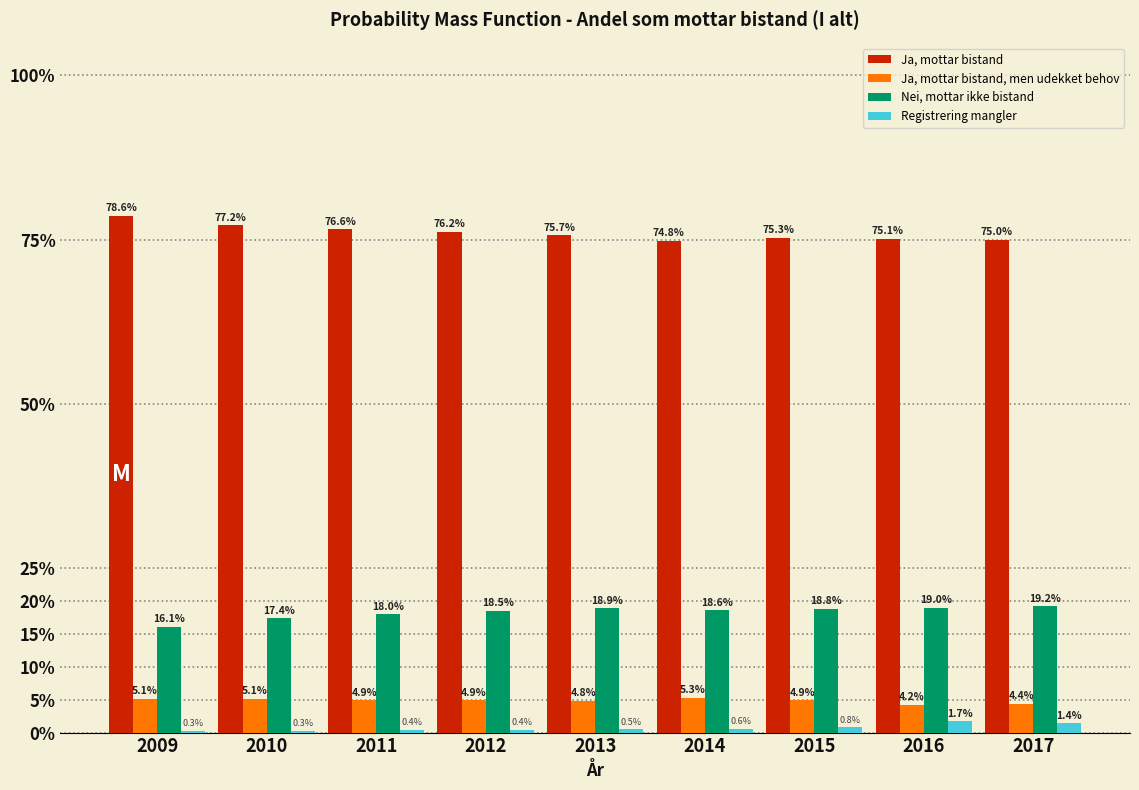

Reading left to right, extract all data points from this chart.

Ja, mottar bistand: 2009=78.6	2010=77.2	2011=76.6	2012=76.2	2013=75.7	2014=74.8	2015=75.3	2016=75.1	2017=75.0
Ja, mottar bistand, men udekket behov: 2009=5.1	2010=5.1	2011=4.9	2012=4.9	2013=4.8	2014=5.3	2015=4.9	2016=4.2	2017=4.4
Nei, mottar ikke bistand: 2009=16.1	2010=17.4	2011=18.0	2012=18.5	2013=18.9	2014=18.6	2015=18.8	2016=19.0	2017=19.2
Registrering mangler: 2009=0.3	2010=0.3	2011=0.4	2012=0.4	2013=0.5	2014=0.6	2015=0.8	2016=1.7	2017=1.4